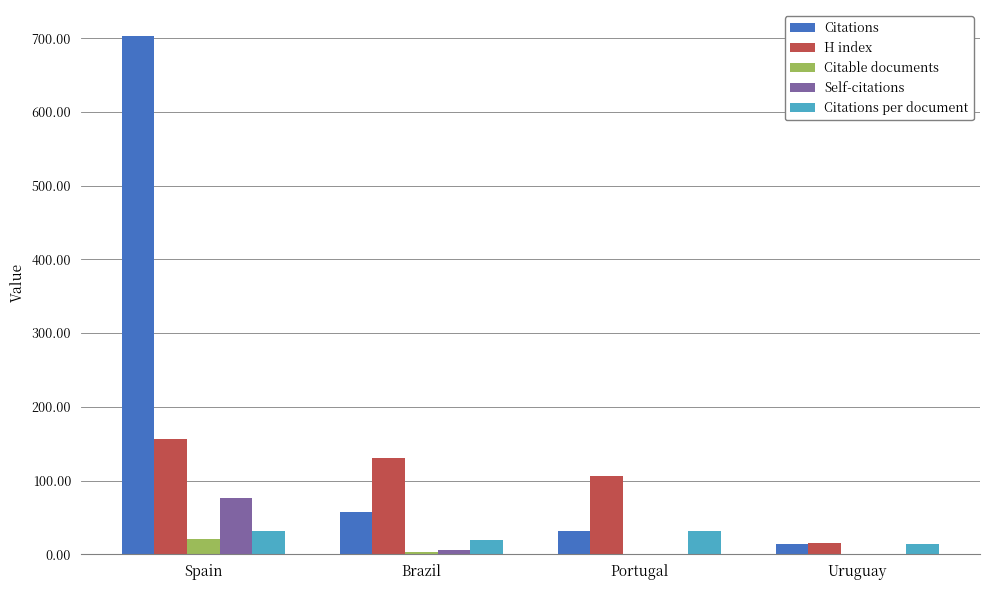

How many groups of bars are there?

4